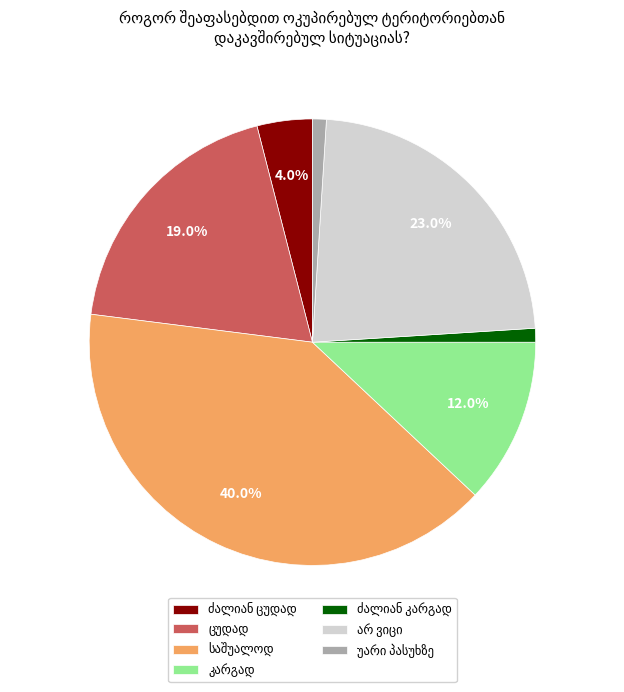

How many slices are in this pie chart?

7